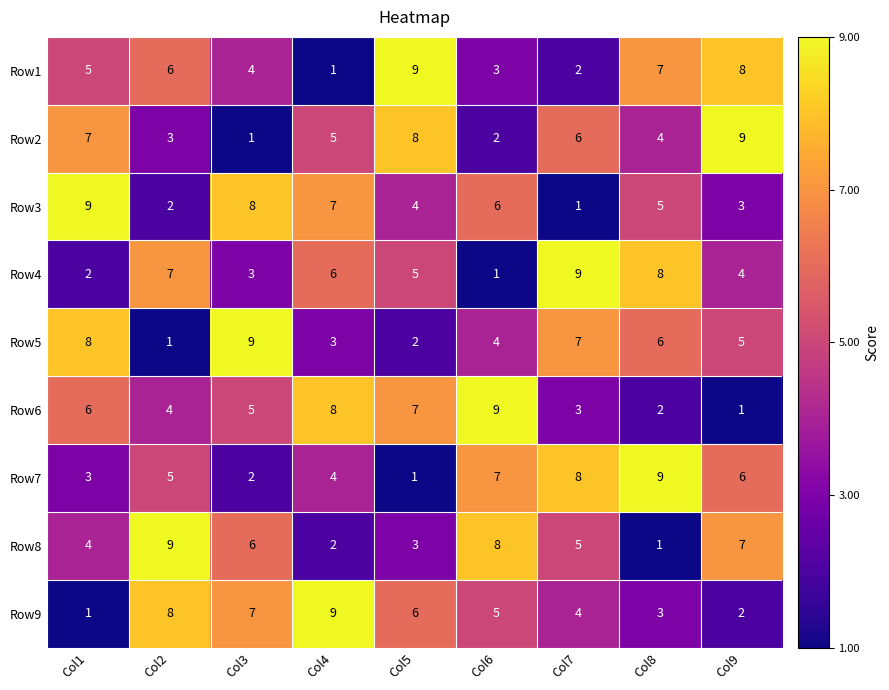

Which category has the lowest value in the Row5 series?

Col2